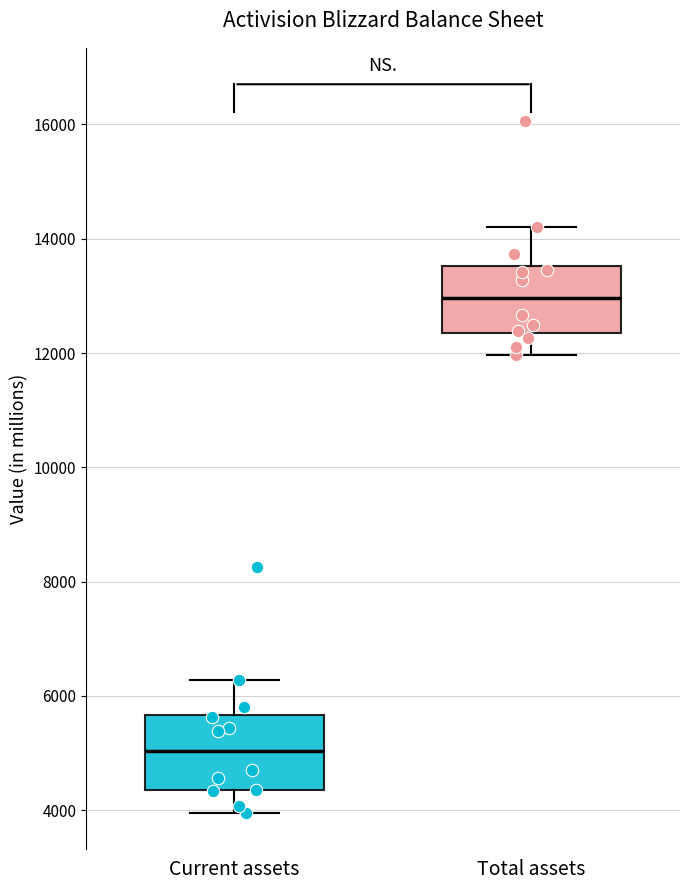

Reading left to right, transcribe this box plot: for each box, give where its median line is, the range the box spans, and where its two whiskers end, as read against the y-axis. The values are not printed on the chart, so give them approximately, as read against the axis.

Current assets: median 5000, box 4400 to 5600, whiskers 4000 to 6200
Total assets: median 13000, box 12400 to 13600, whiskers 12000 to 14200